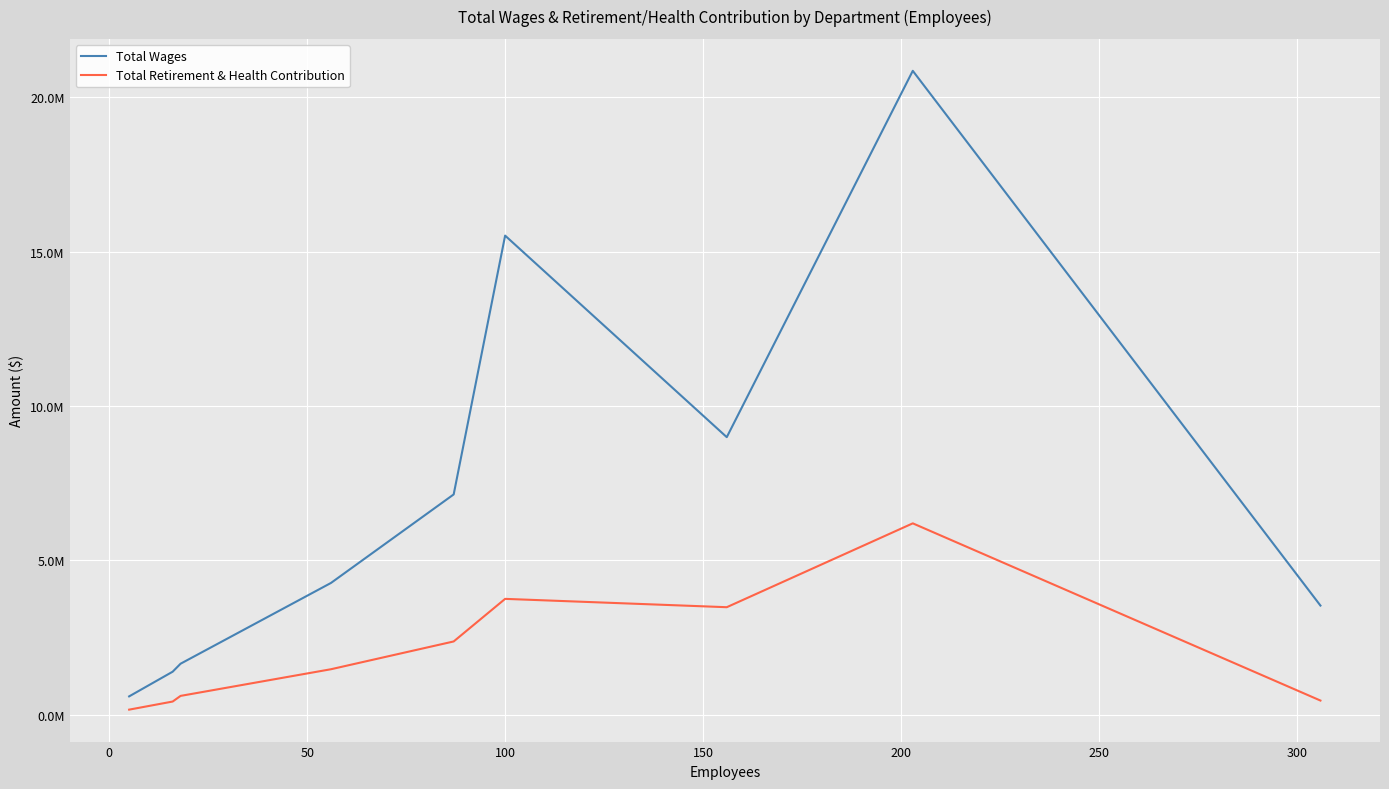

What are all the series names shown in the legend?

Total Wages, Total Retirement & Health Contribution